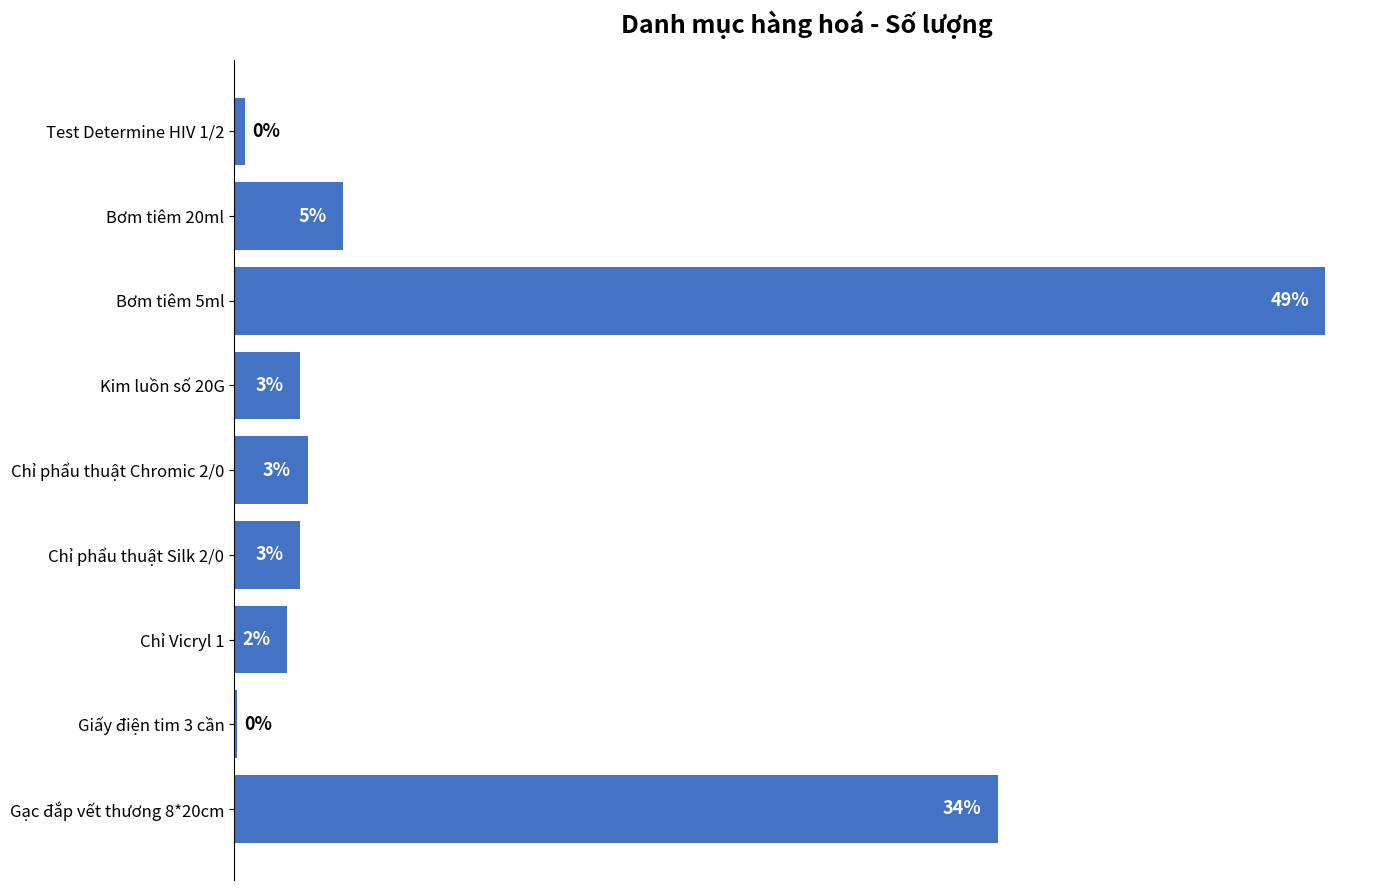

Count the number of data series in this chart.

1